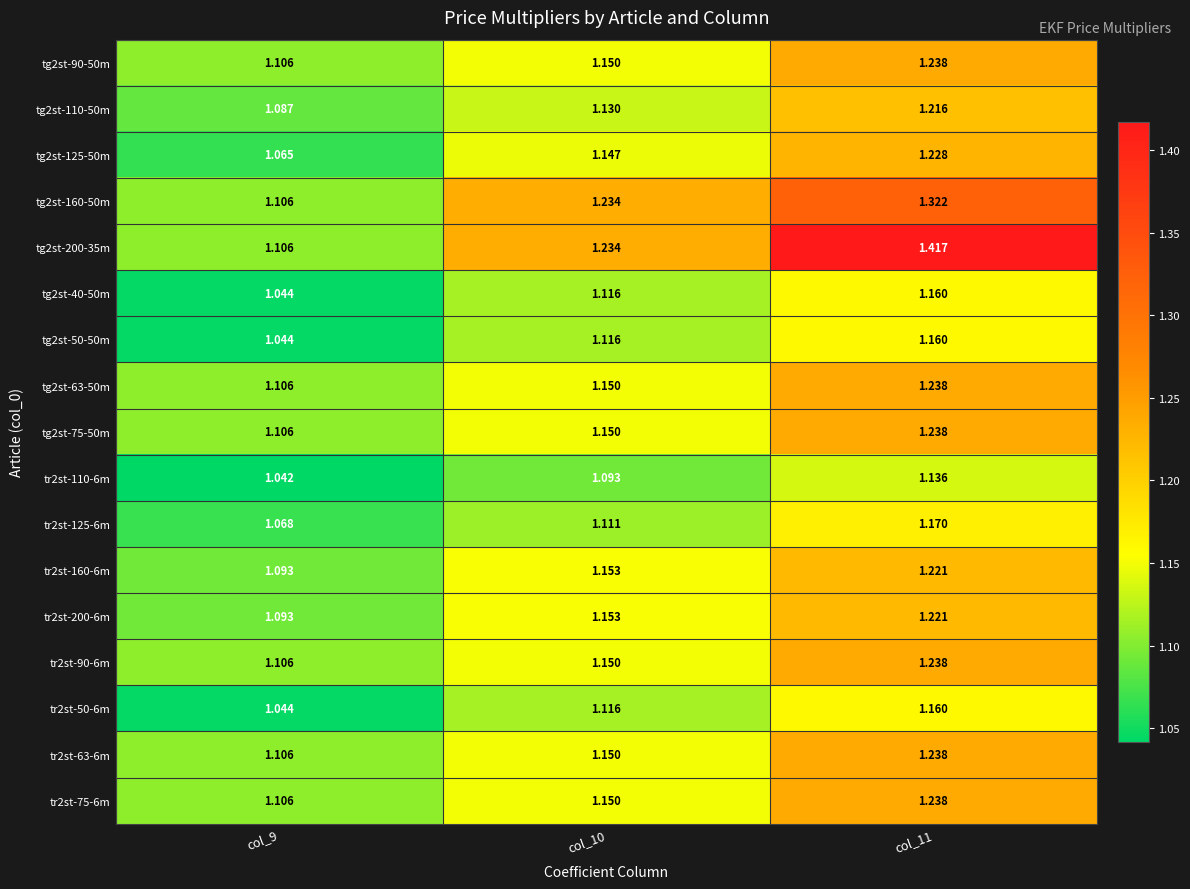

Between col_9 and col_11, which series saw the biggest shift?

tg2st-200-35m